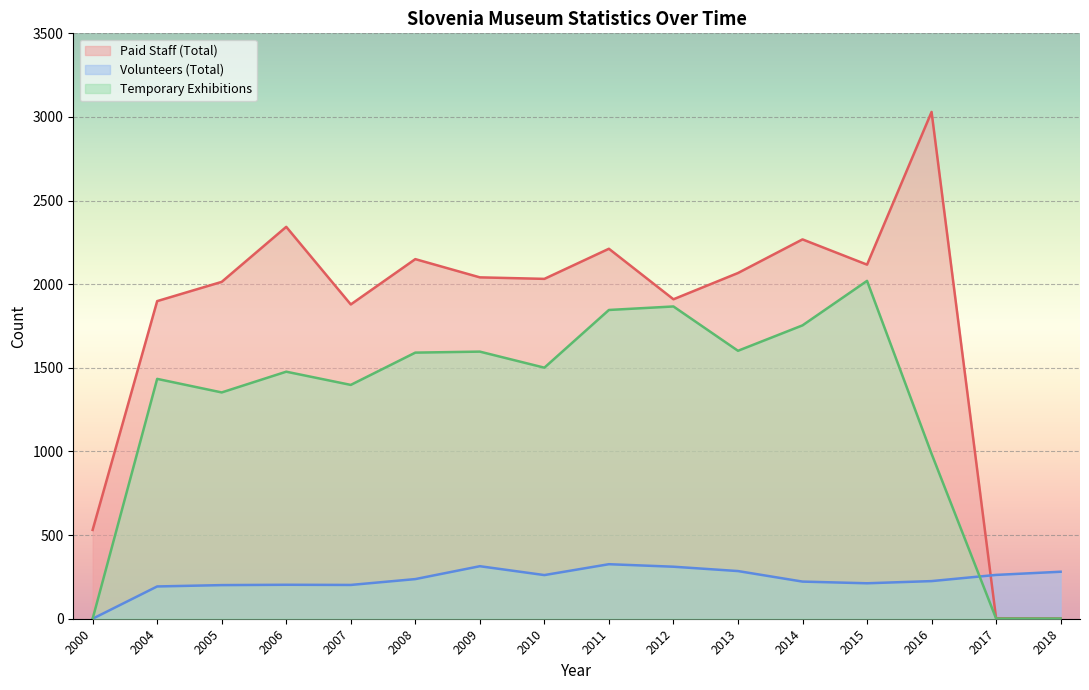

At how many categories does at least one series exceed 2275?

2